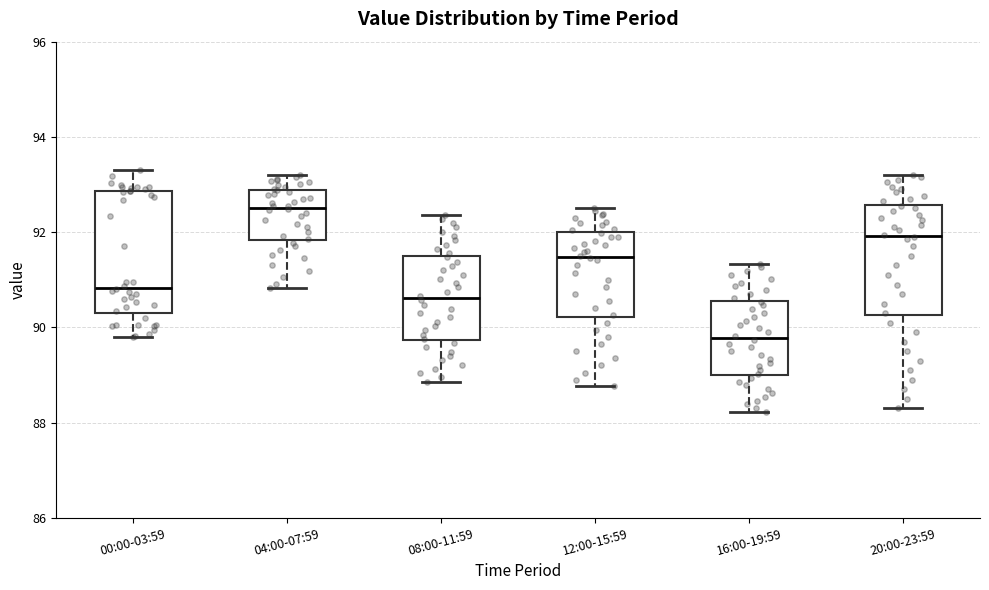

Which box's median line is the lowest?

16:00-19:59